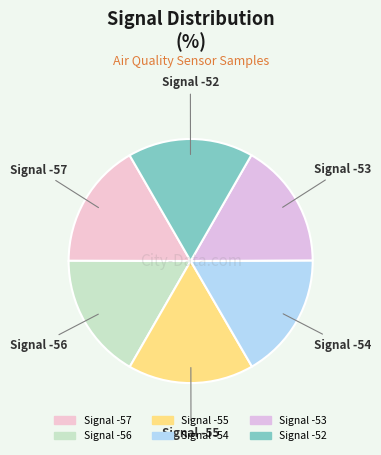

How many segments does this pie chart have?

6